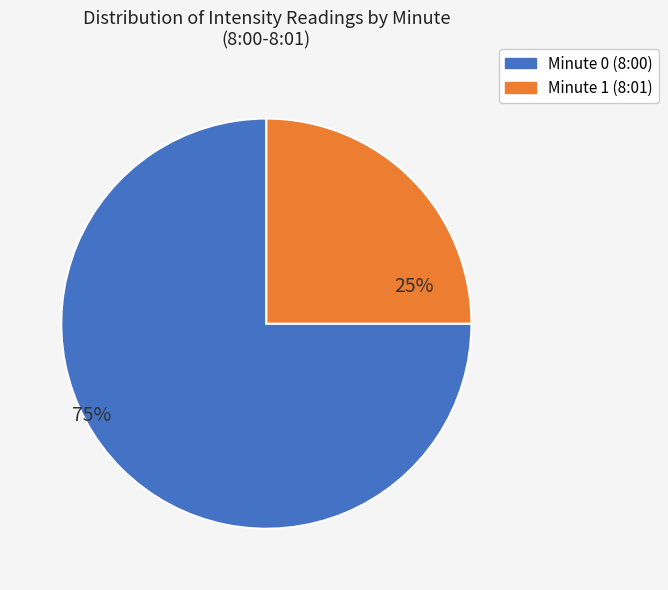

What percentage is the Minute 0 (8:00) slice, to the nearest percent?

75%